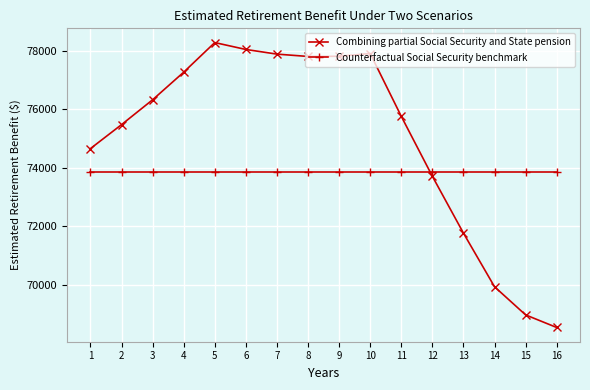

Which series ends up on top after the final intersection of Combining partial Social Security and State pension and Counterfactual Social Security benchmark?

Counterfactual Social Security benchmark